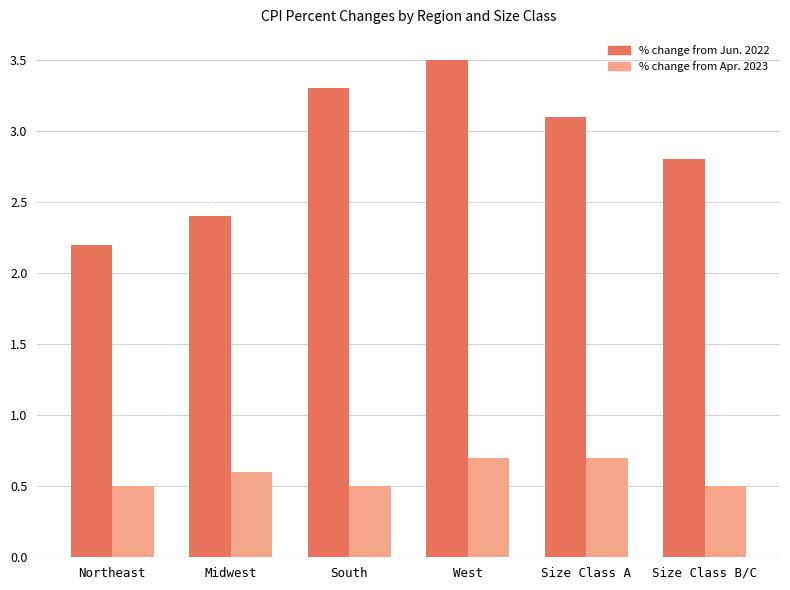

What is the label of the 4th bar from the left?

West